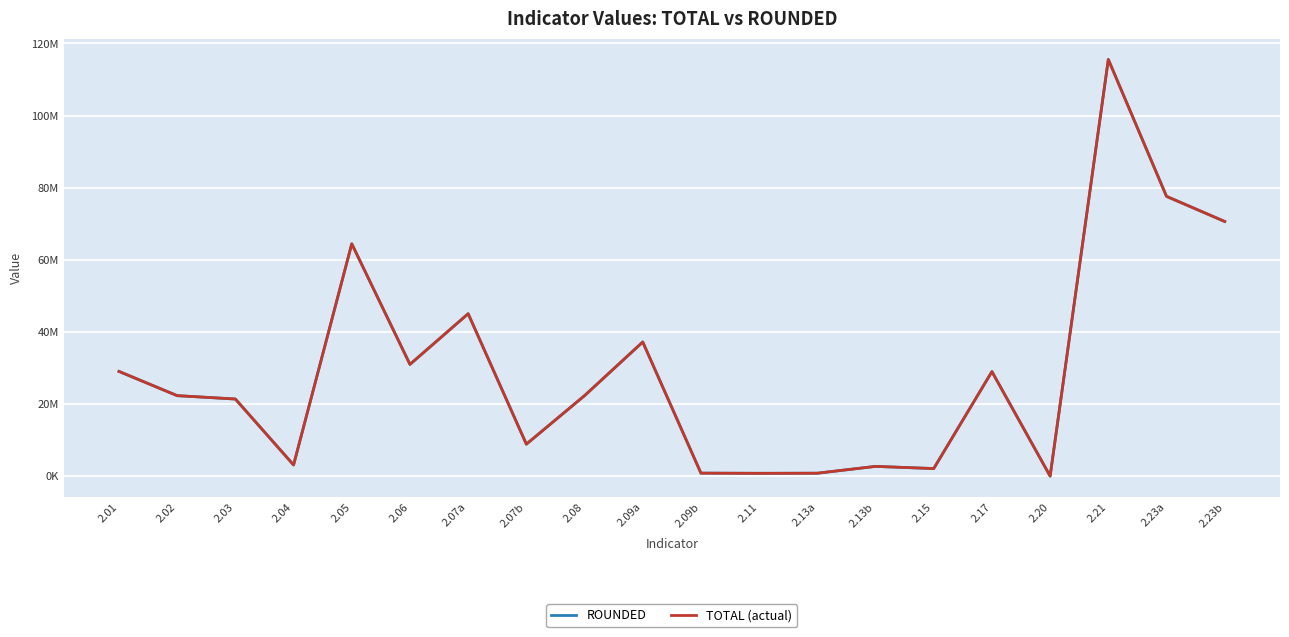

Reading left to right, extract all data points from this chart.

ROUNDED: 2.01=29057000.0	2.02=22337000.0	2.03=21402000.0	2.04=3124000.0	2.05=64439000.0	2.06=31009000.0	2.07a=45052000.0	2.07b=8886000.0	2.08=22339000.0	2.09a=37215000.0	2.09b=850000.0	2.11=798000.0	2.13a=828000.0	2.13b=2723000.0	2.15=2115000.0	2.17=29007000.0	2.20=29000.0	2.21=115557000.0	2.23a=77599000.0	2.23b=70637000.0
TOTAL (actual): 2.01=29056661.7	2.02=22337192.0	2.03=21402198.0	2.04=3124117.3	2.05=64439243.0	2.06=31008557.0	2.07a=45051989.0	2.07b=8885922.0	2.08=22338790.0	2.09a=37215330.0	2.09b=850362.0	2.11=797976.4	2.13a=828134.0	2.13b=2723000.0	2.15=2115028.0	2.17=29006506.3	2.20=29097.0	2.21=115557066.4	2.23a=77599129.8	2.23b=70637195.0